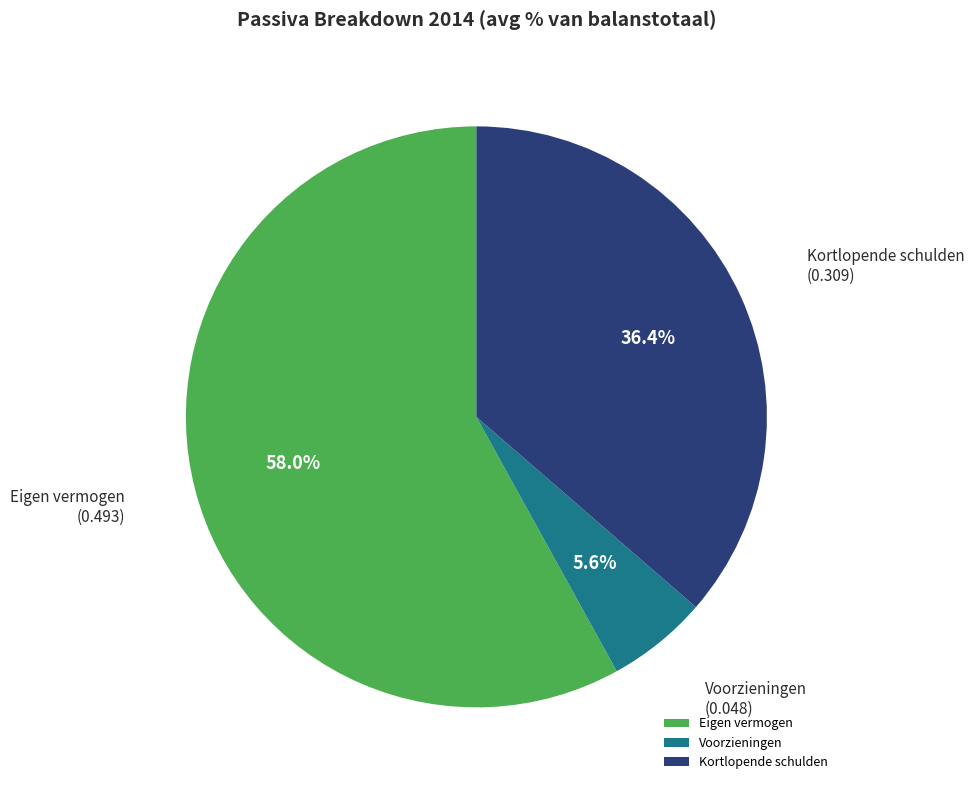

Which slice is the largest?

Eigen vermogen